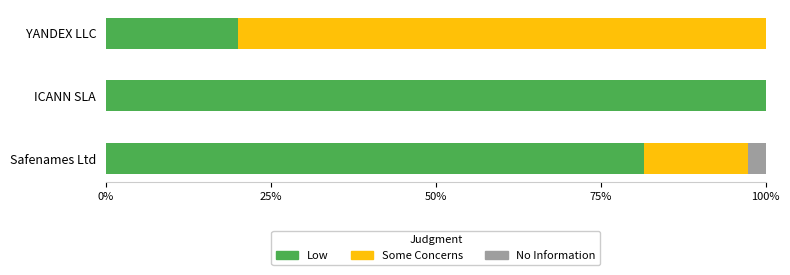

What is the approximate value of Low at YANDEX LLC?

20.0